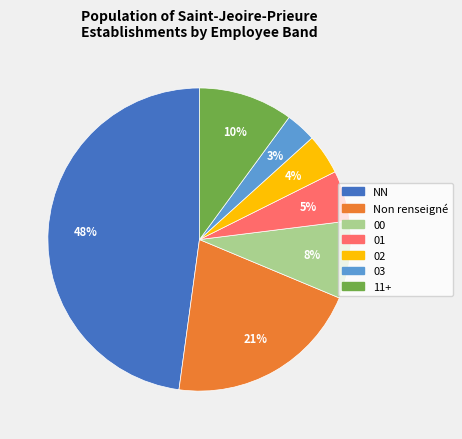

Is there a majority slice in this chart?

No